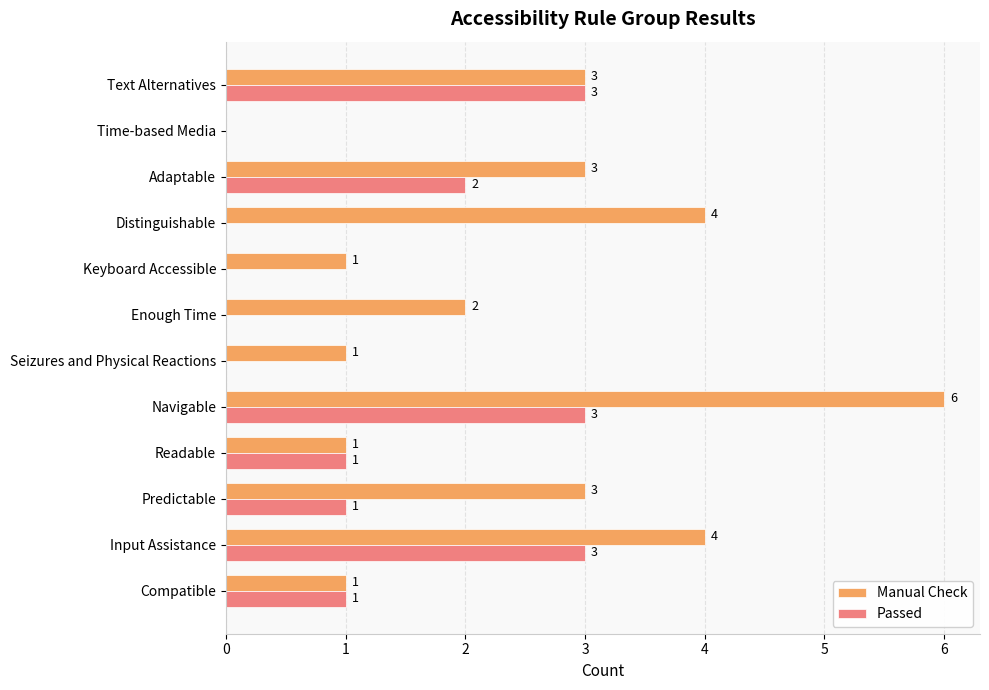

Which series changed the most between Adaptable and Compatible?

Manual Check